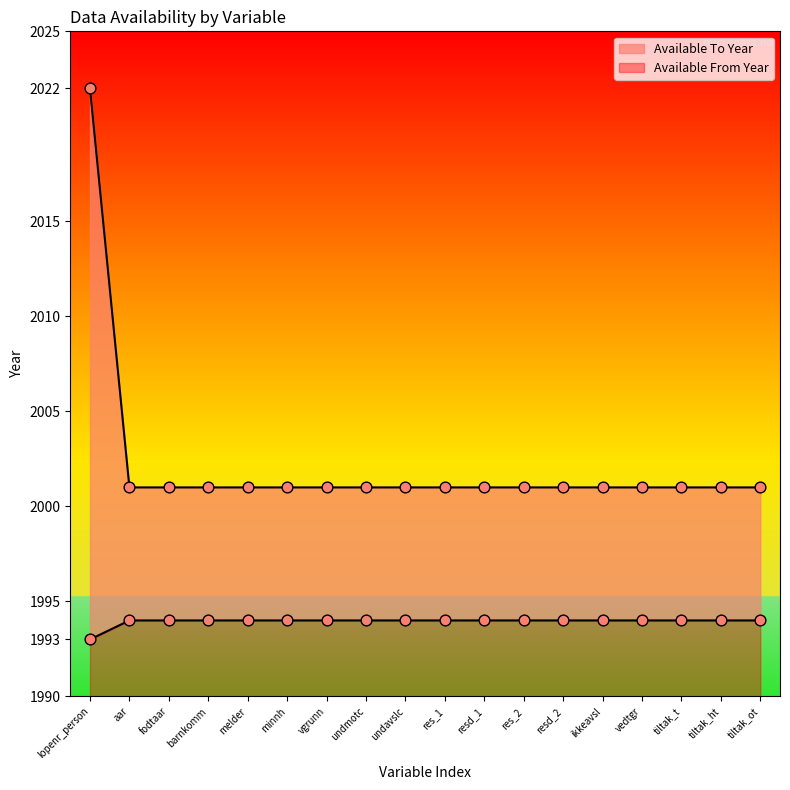

What are all the series names shown in the legend?

Available From Year, Available To Year